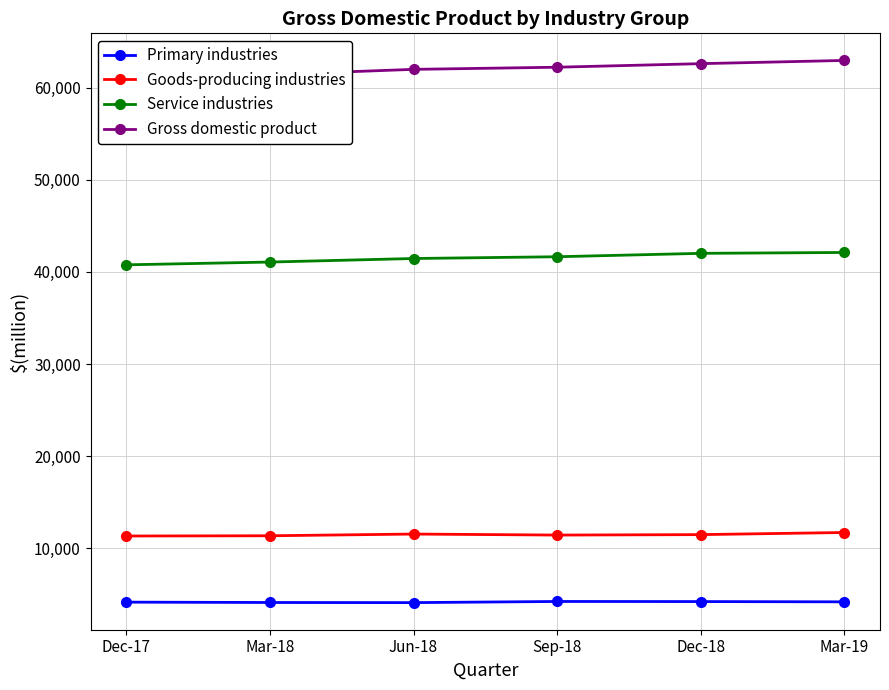

The Primary industries series shows 2718 at Sep-18. True or false?

False